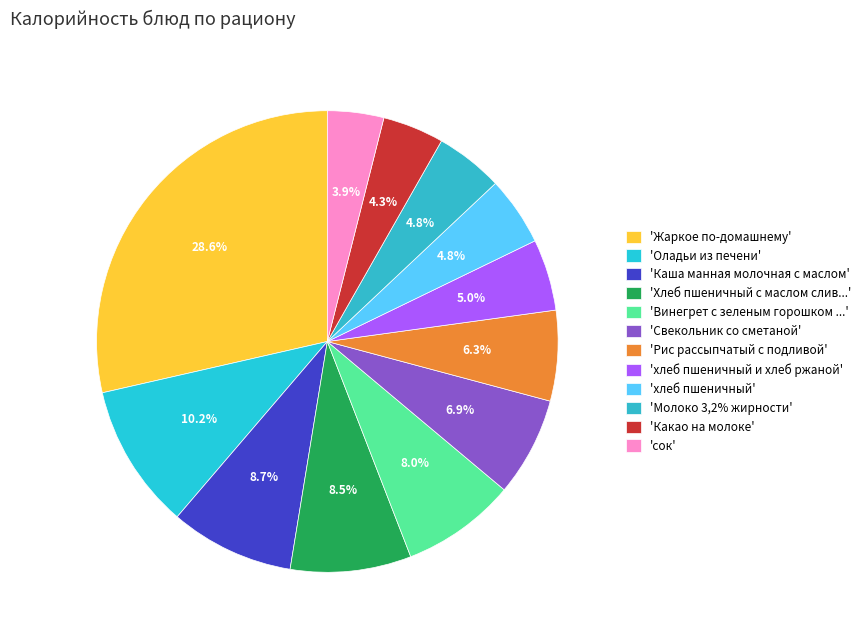

Count the number of slices in the pie.

12